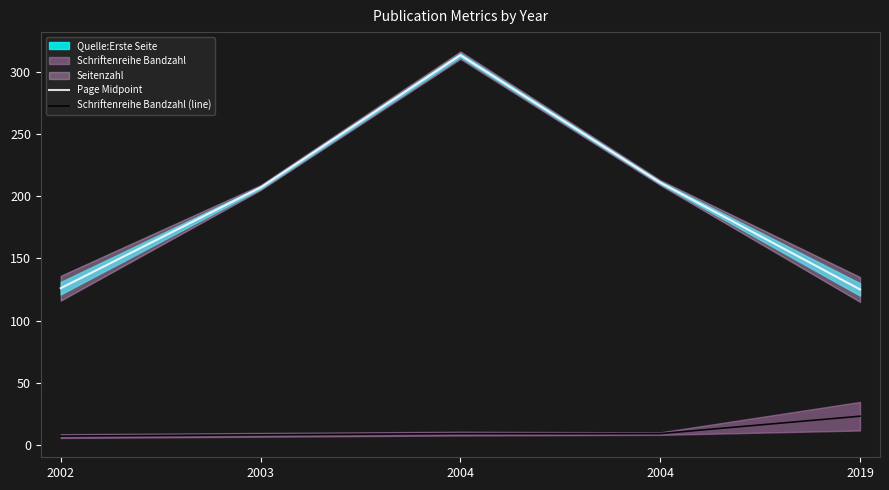

Where does the Page Midpoint series first go above 207?

2004